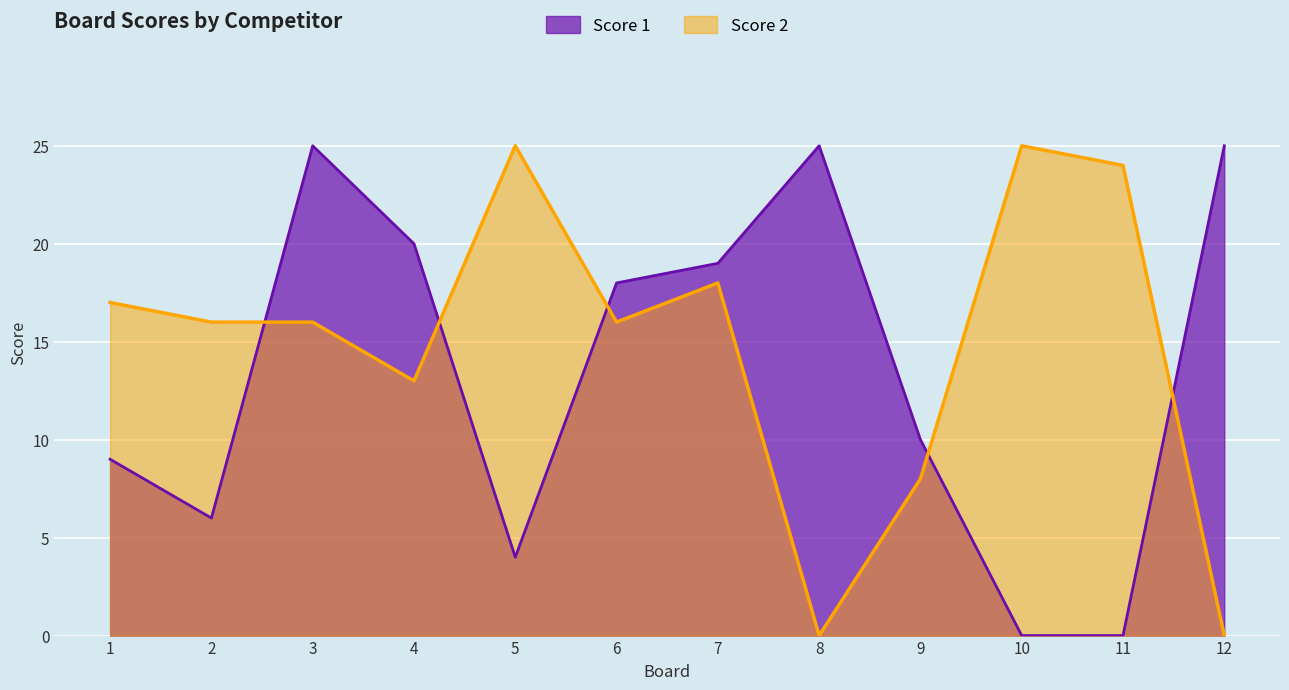

How many distinct data groups are displayed?

2